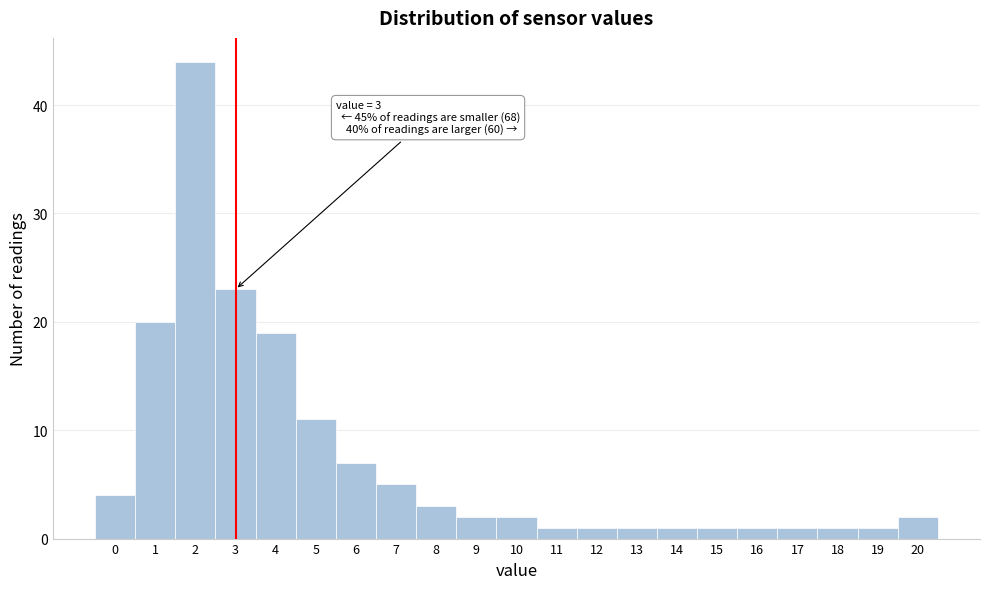

Reading left to right, extract all data points from this chart.

0=4	1=20	2=44	3=23	4=19	5=11	6=7	7=5	8=3	9=2	10=2	11=1	12=1	13=1	14=1	15=1	16=1	17=1	18=1	19=1	20=2